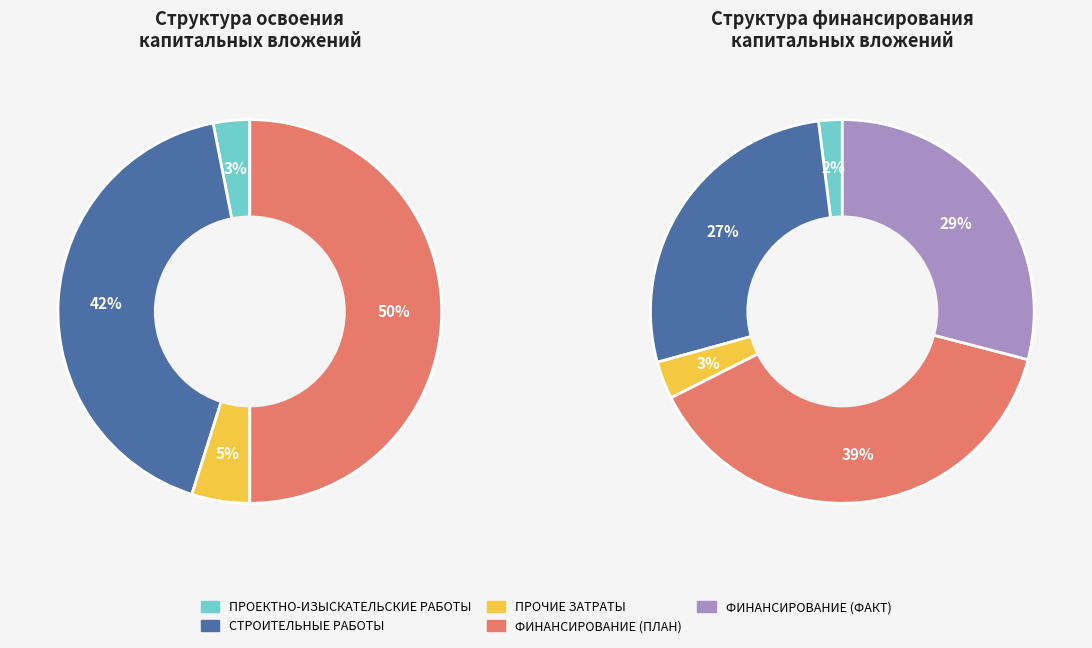

Does проектно-изыскательские работы represent more than half of the total?

No